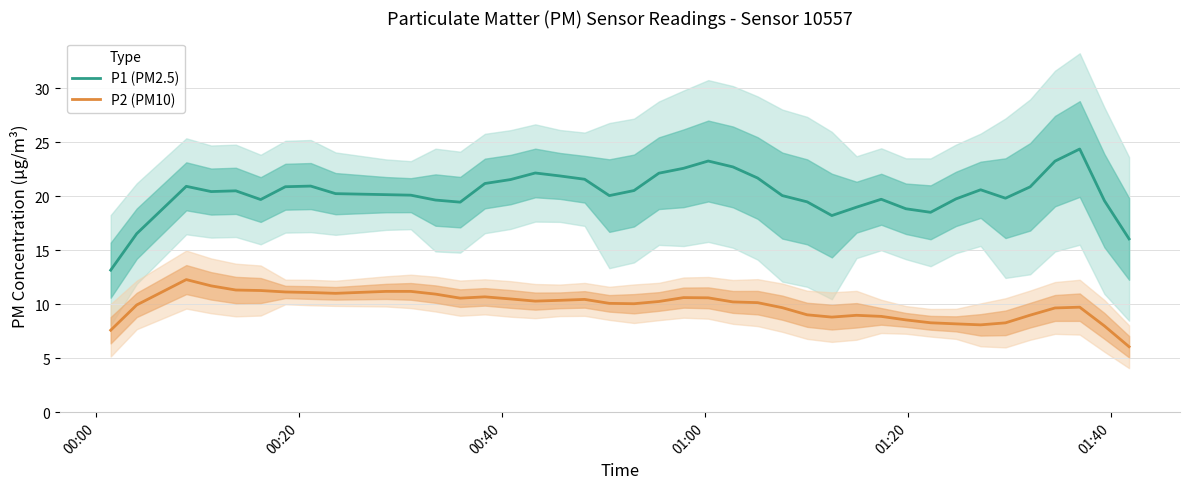

What is the highest value of the P2 (PM10) series?

12.3